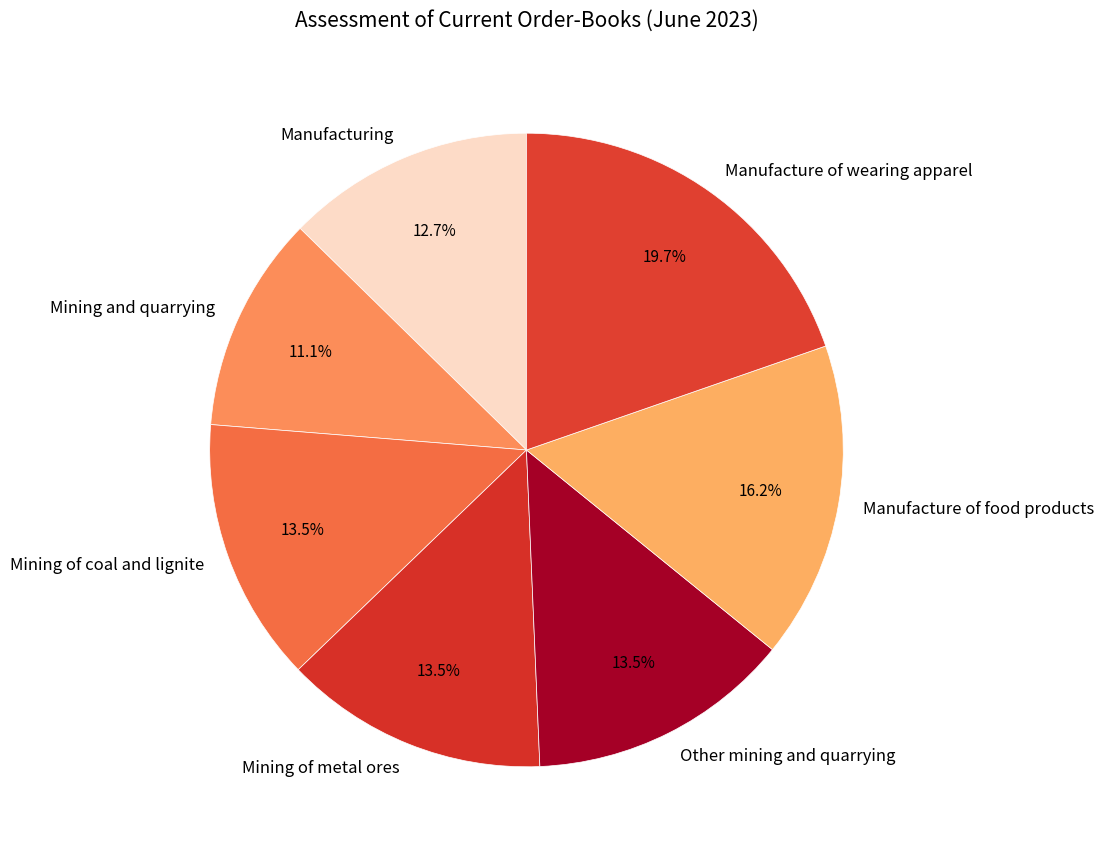

To the nearest percent, what is the difference between the Other mining and quarrying and Manufacturing slice percentages?

1%